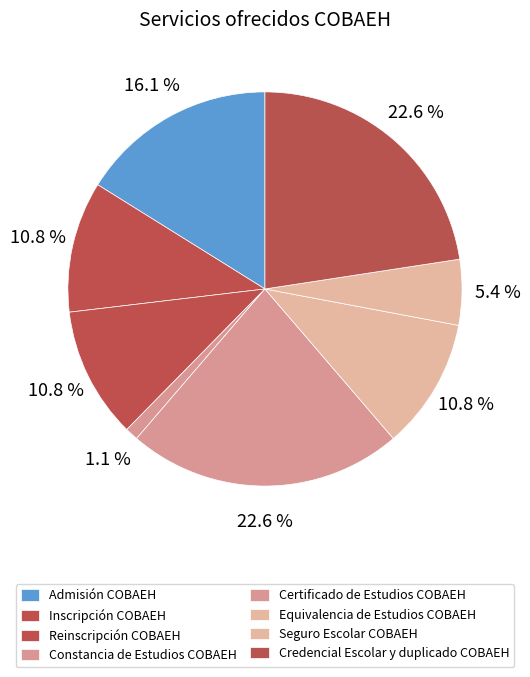

What is the largest slice in the pie chart?

Certificado de Estudios COBAEH